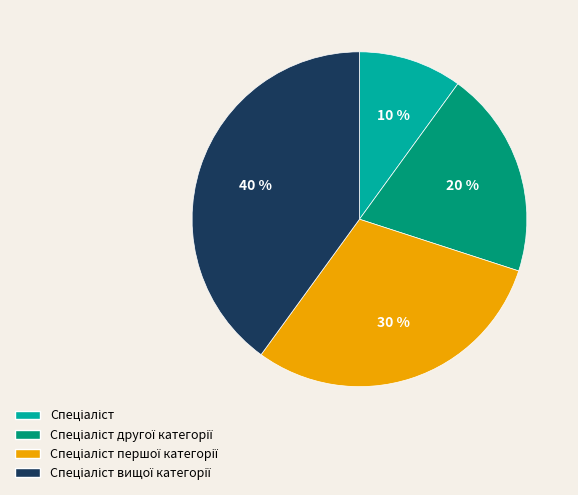

Is there a majority slice in this chart?

No